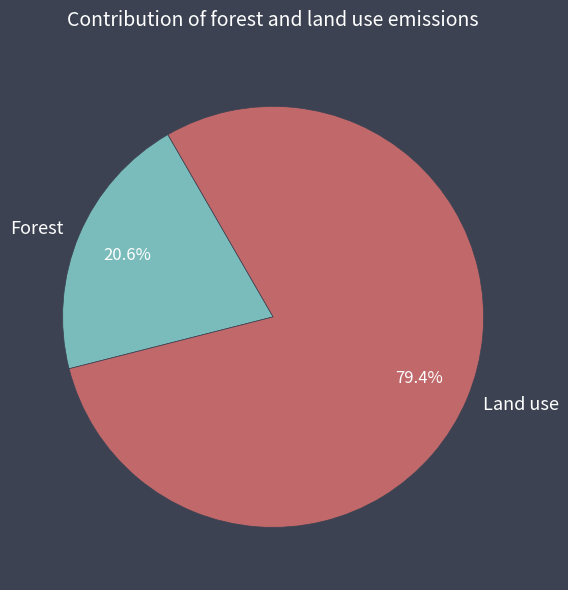

How many slices are in this pie chart?

2